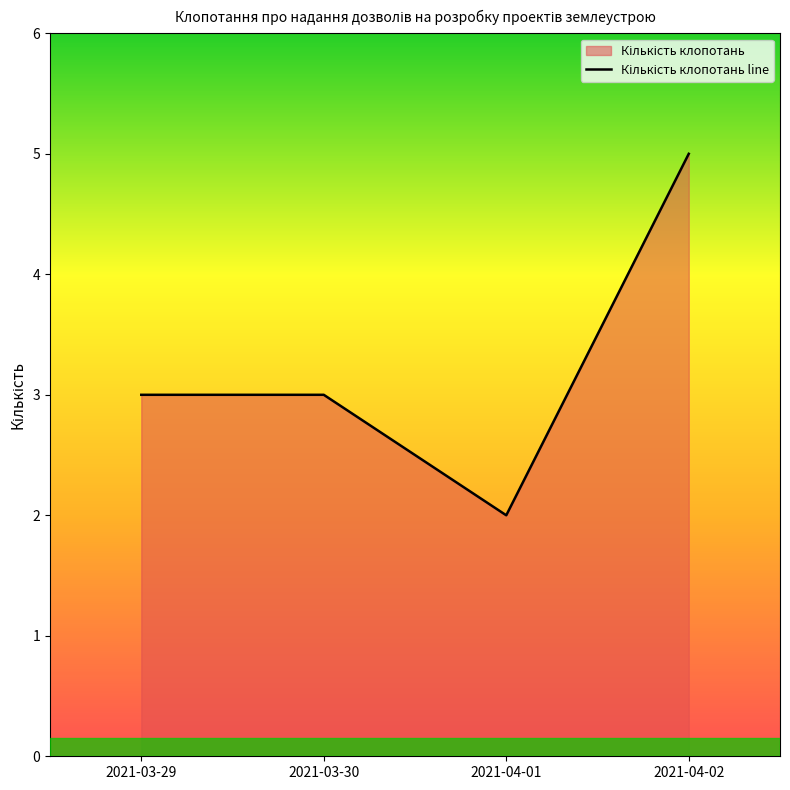

What is the ratio of the value at 2021-04-01 to the value at 2021-04-02?

0.4